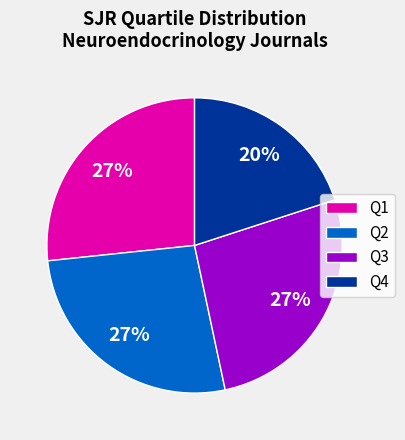

Combined, do Q2 and Q4 account for over 50%?

No